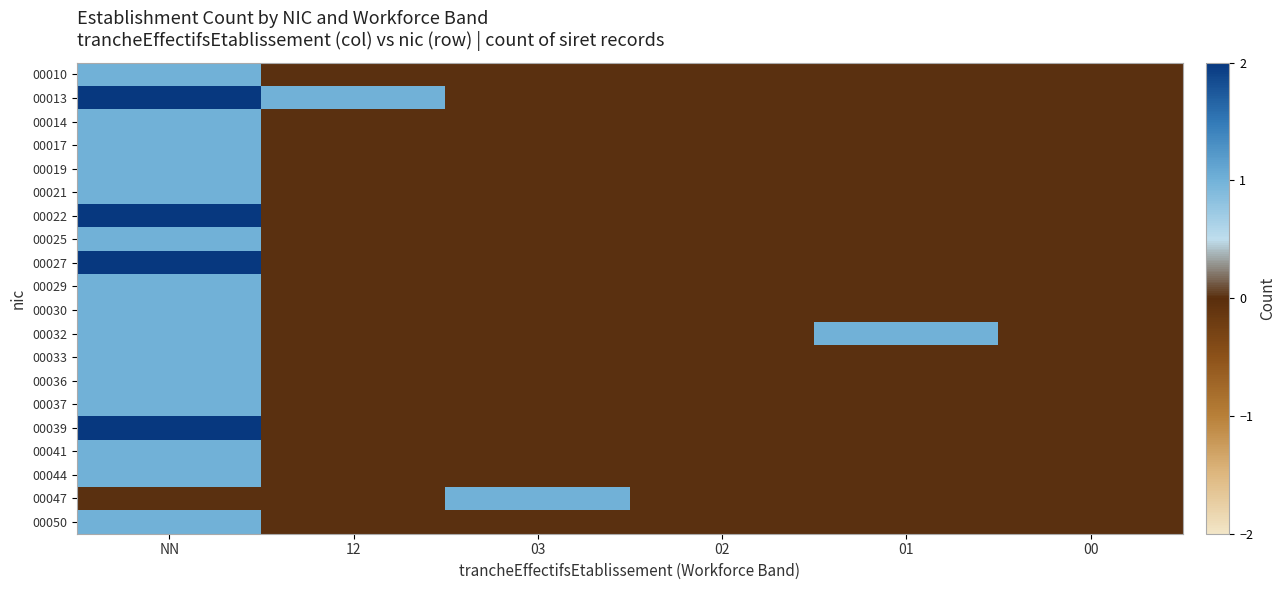

Reading left to right, extract all data points from this chart.

00010: NN=1	12=0	03=0	02=0	01=0	00=0
00013: NN=2	12=1	03=0	02=0	01=0	00=0
00014: NN=1	12=0	03=0	02=0	01=0	00=0
00017: NN=1	12=0	03=0	02=0	01=0	00=0
00019: NN=1	12=0	03=0	02=0	01=0	00=0
00021: NN=1	12=0	03=0	02=0	01=0	00=0
00022: NN=2	12=0	03=0	02=0	01=0	00=0
00025: NN=1	12=0	03=0	02=0	01=0	00=0
00027: NN=2	12=0	03=0	02=0	01=0	00=0
00029: NN=1	12=0	03=0	02=0	01=0	00=0
00030: NN=1	12=0	03=0	02=0	01=0	00=0
00032: NN=1	12=0	03=0	02=0	01=1	00=0
00033: NN=1	12=0	03=0	02=0	01=0	00=0
00036: NN=1	12=0	03=0	02=0	01=0	00=0
00037: NN=1	12=0	03=0	02=0	01=0	00=0
00039: NN=2	12=0	03=0	02=0	01=0	00=0
00041: NN=1	12=0	03=0	02=0	01=0	00=0
00044: NN=1	12=0	03=0	02=0	01=0	00=0
00047: NN=0	12=0	03=1	02=0	01=0	00=0
00050: NN=1	12=0	03=0	02=0	01=0	00=0